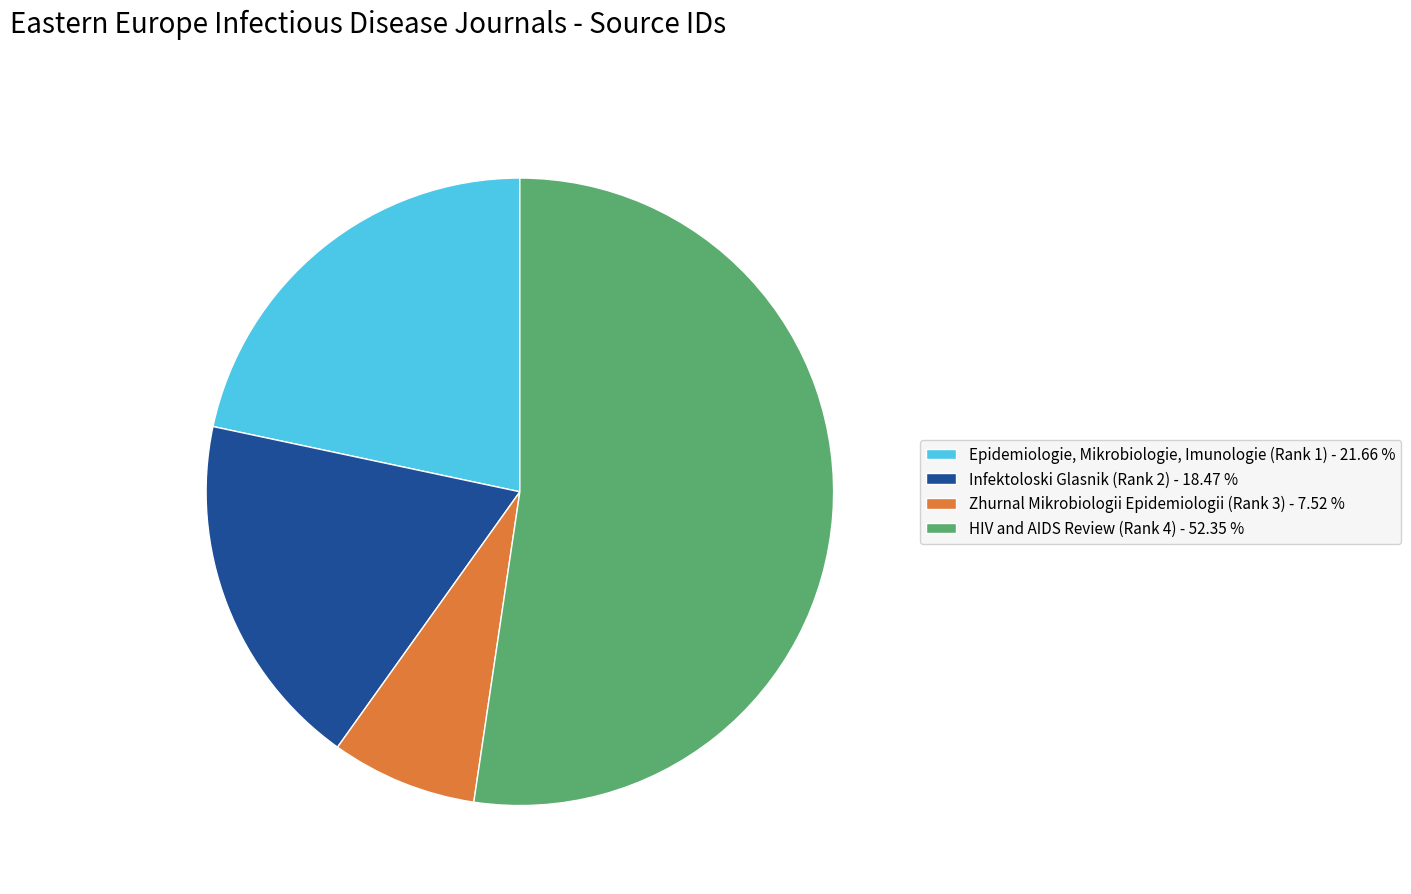

How many slices are in this pie chart?

4